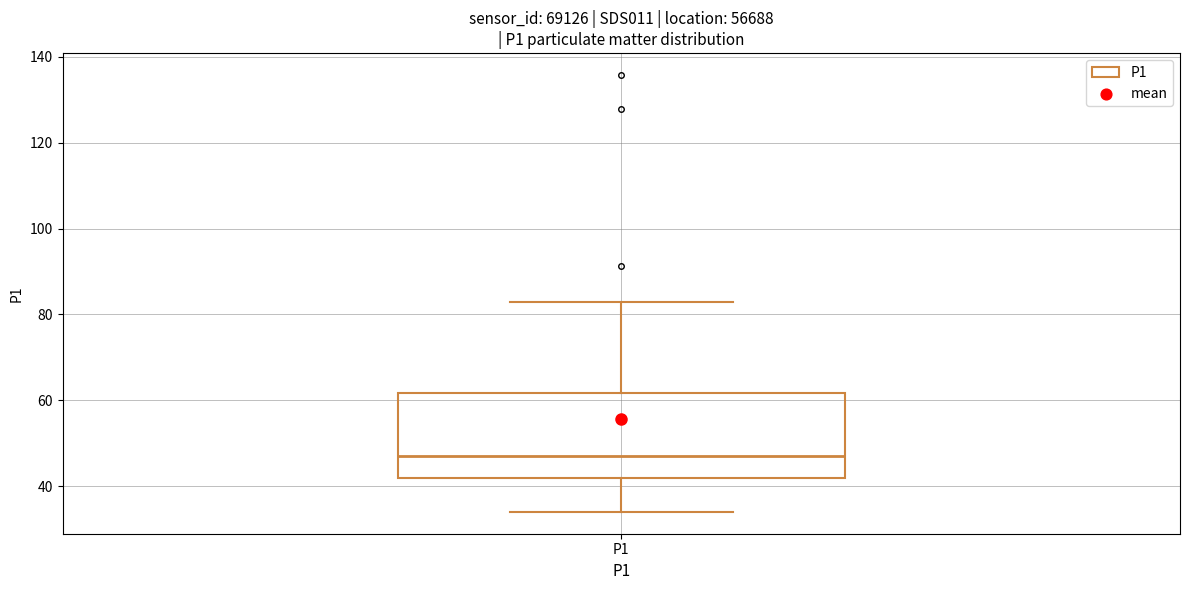

Where is the upper edge of the box for P1 on the y-axis? The values are not printed on the chart, so give them approximately, as read against the axis.

62